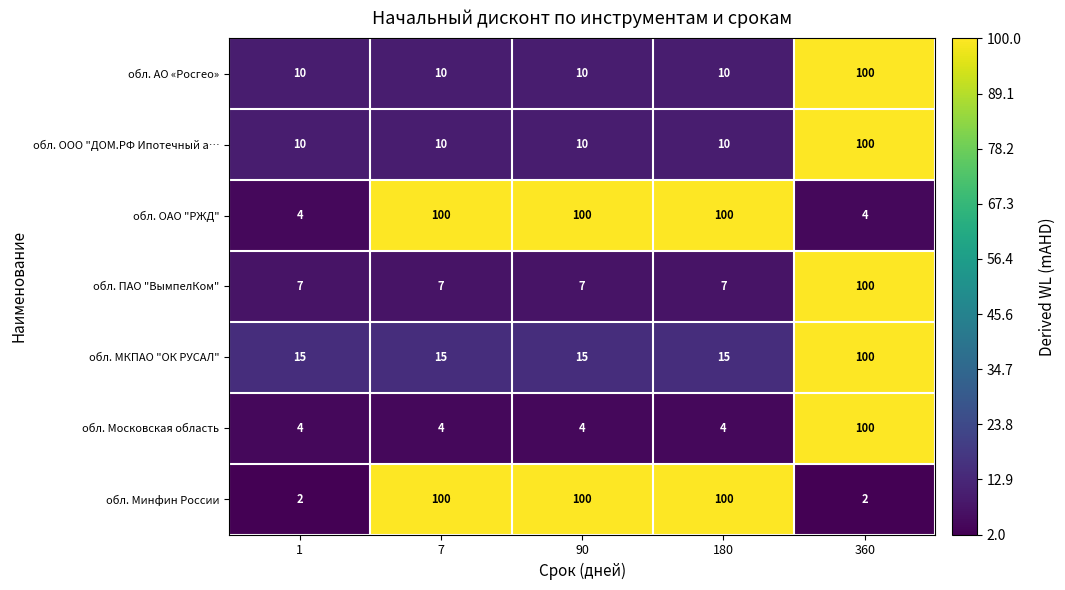

Is it true that обл. Московская область equals 4 at 180?

True